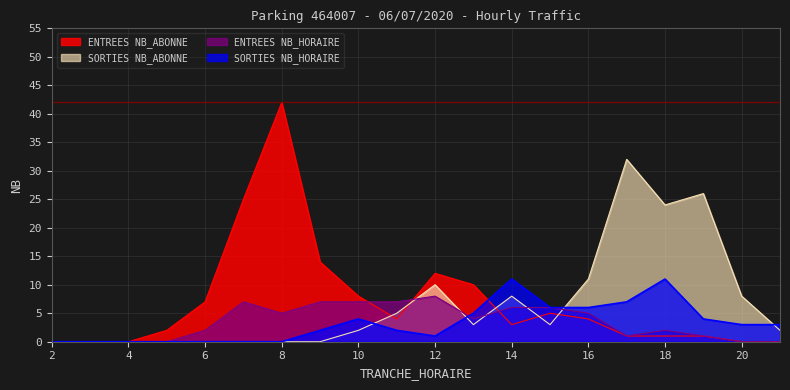

What are all the series names shown in the legend?

ENTREES NB_ABONNE, SORTIES NB_ABONNE, ENTREES NB_HORAIRE, SORTIES NB_HORAIRE